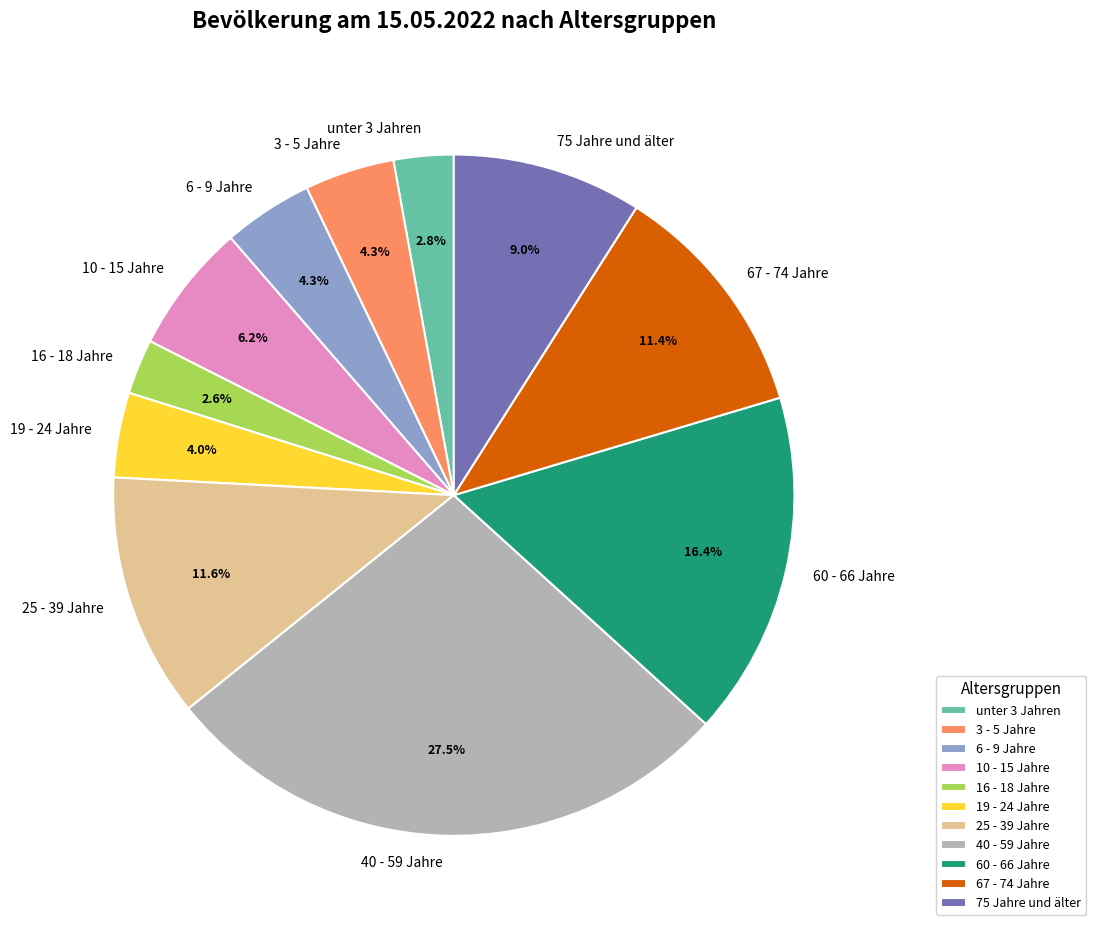

Count the number of slices in the pie.

11